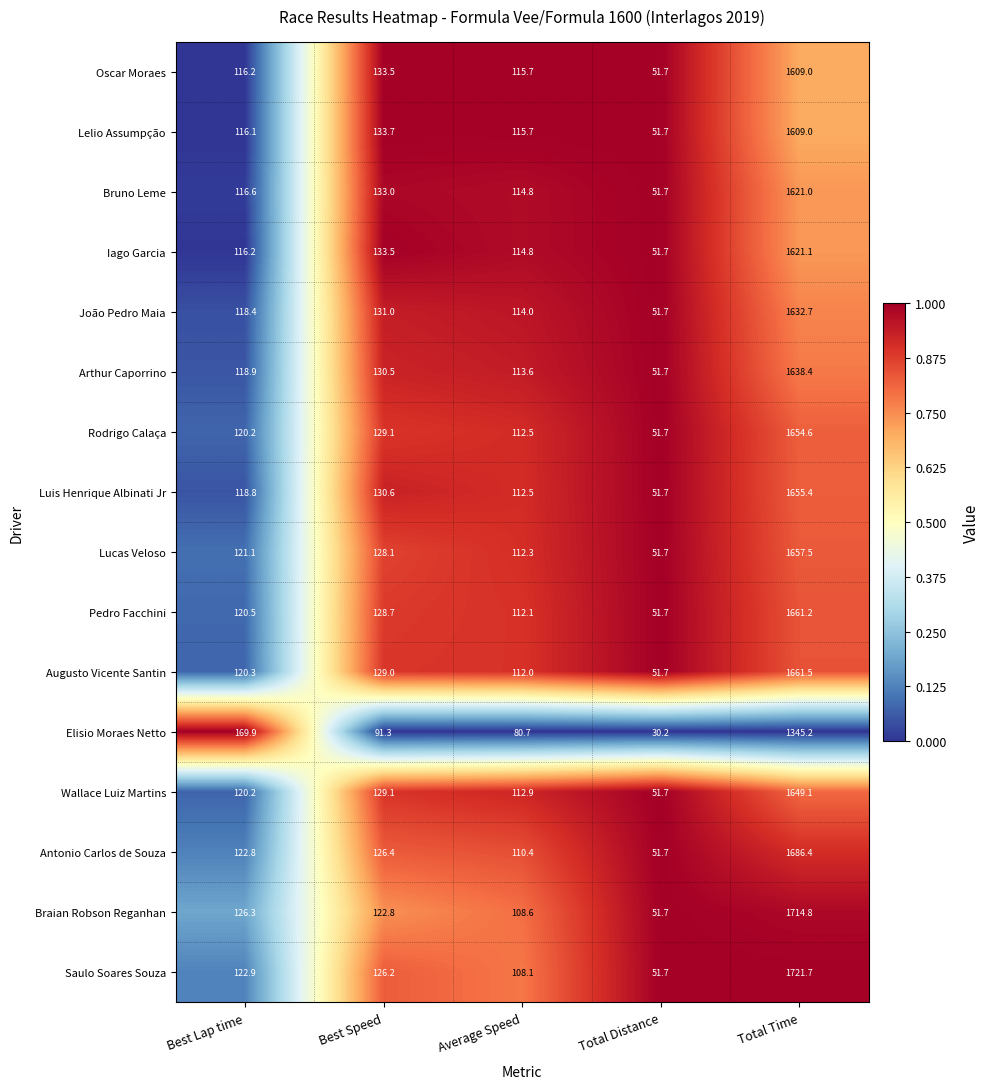

Which series has the largest total across all categories?

Saulo Soares Souza